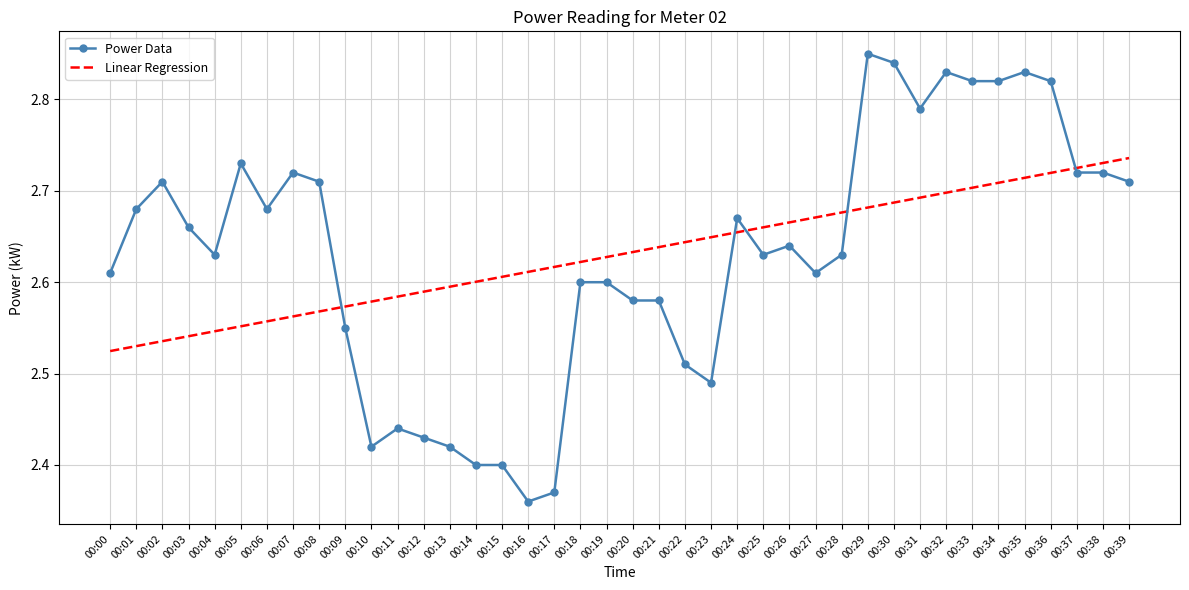

How many times do Power Data and Linear Regression cross each other?

5